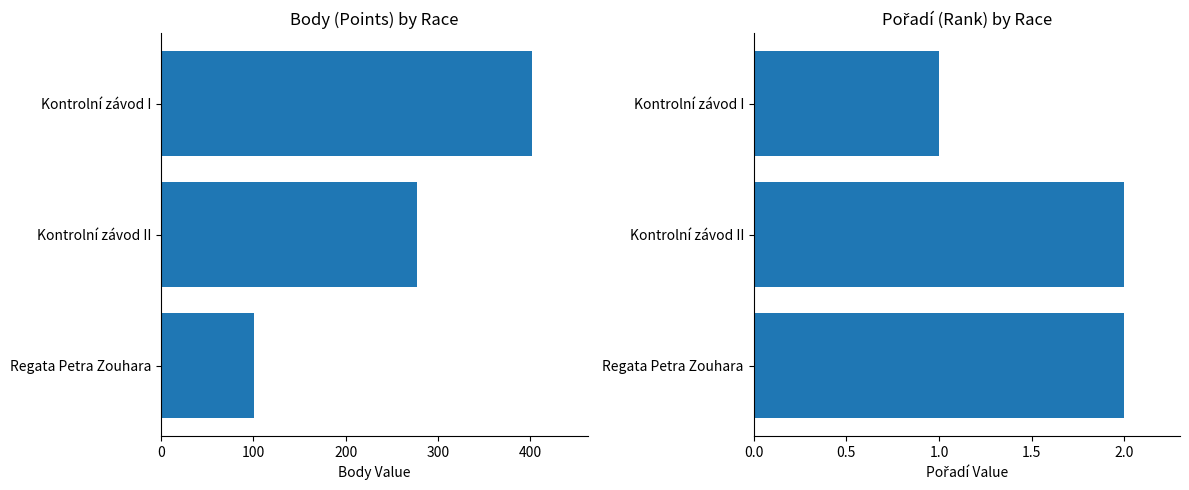

The Pořadí series shows 2 at 200. True or false?

True